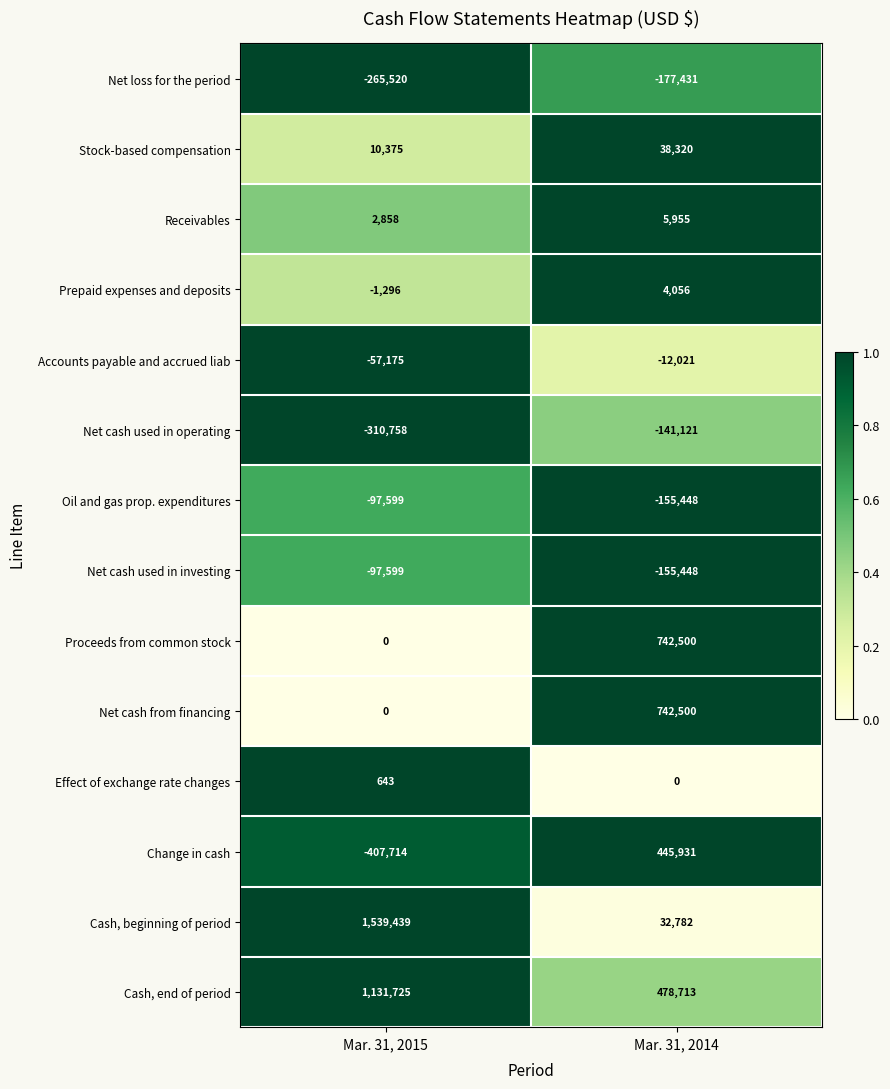

What is the sum of the Net cash from financing values at Mar. 31, 2015 and Mar. 31, 2014?

742500